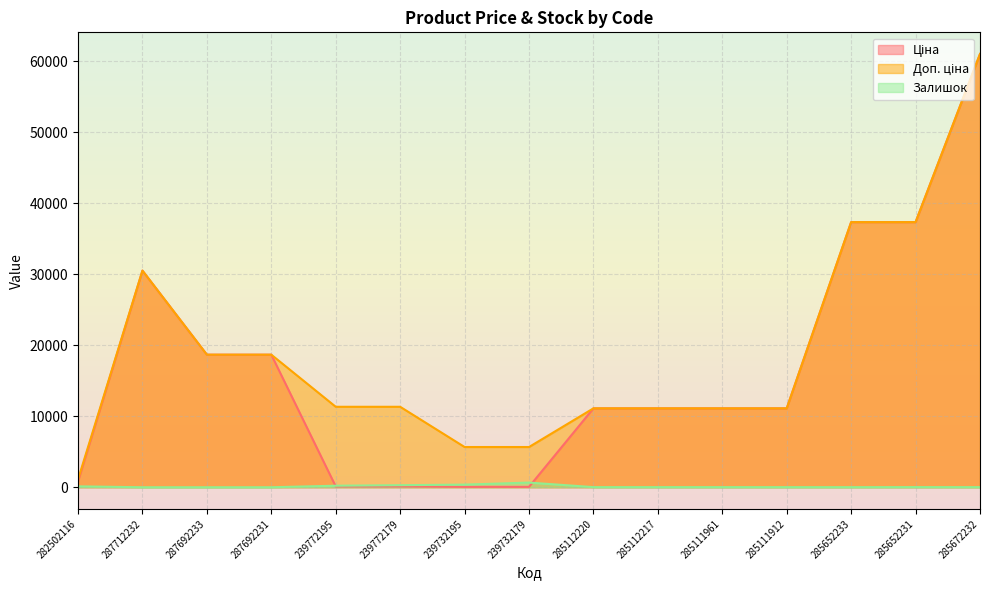

Reading left to right, what are all the values shown in this chart?

Ціна: 282502116=813.0	287712232=30512.3	287692233=18671.5	287692231=18671.5	239772195=113.3	239772179=113.3	239732195=56.7	239732179=56.7	285112220=11113.6	285112217=11113.6	285111961=11113.6	285111912=11113.6	285652233=37343.0	285652231=37343.0	285672232=61024.7
Доп. ціна: 282502116=1101.8	287712232=30512.3	287692233=18671.5	287692231=18671.5	239772195=11334.0	239772179=11334.0	239732195=5667.0	239732179=5667.0	285112220=11113.6	285112217=11113.6	285111961=11113.6	285111912=11113.6	285652233=37343.0	285652231=37343.0	285672232=61024.7
Залишок: 282502116=125.0	287712232=0.0	287692233=0.0	287692231=0.0	239772195=215.0	239772179=290.0	239732195=370.0	239732179=658.0	285112220=17.0	285112217=17.0	285111961=17.0	285111912=14.0	285652233=12.0	285652231=22.0	285672232=15.0